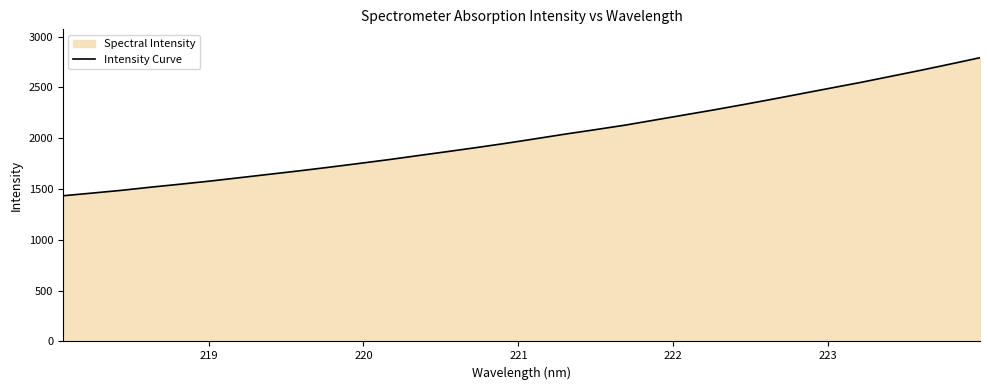

What is the minimum value shown in the chart?

1433.7